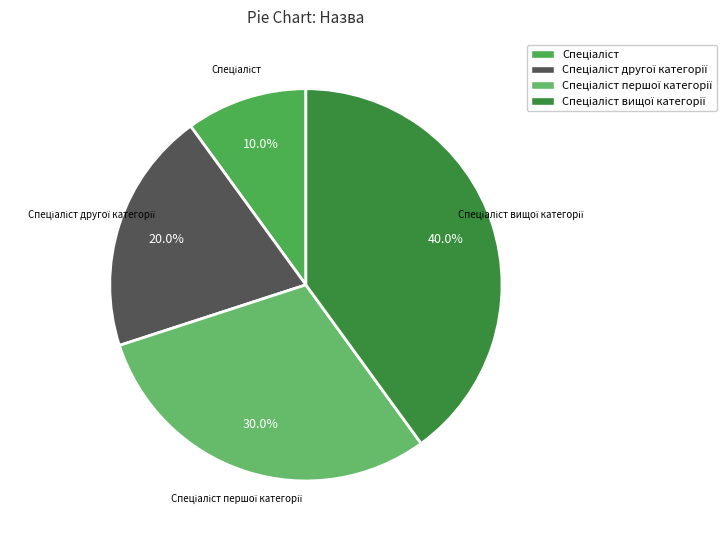

Is there any slice that represents more than half of the pie?

No